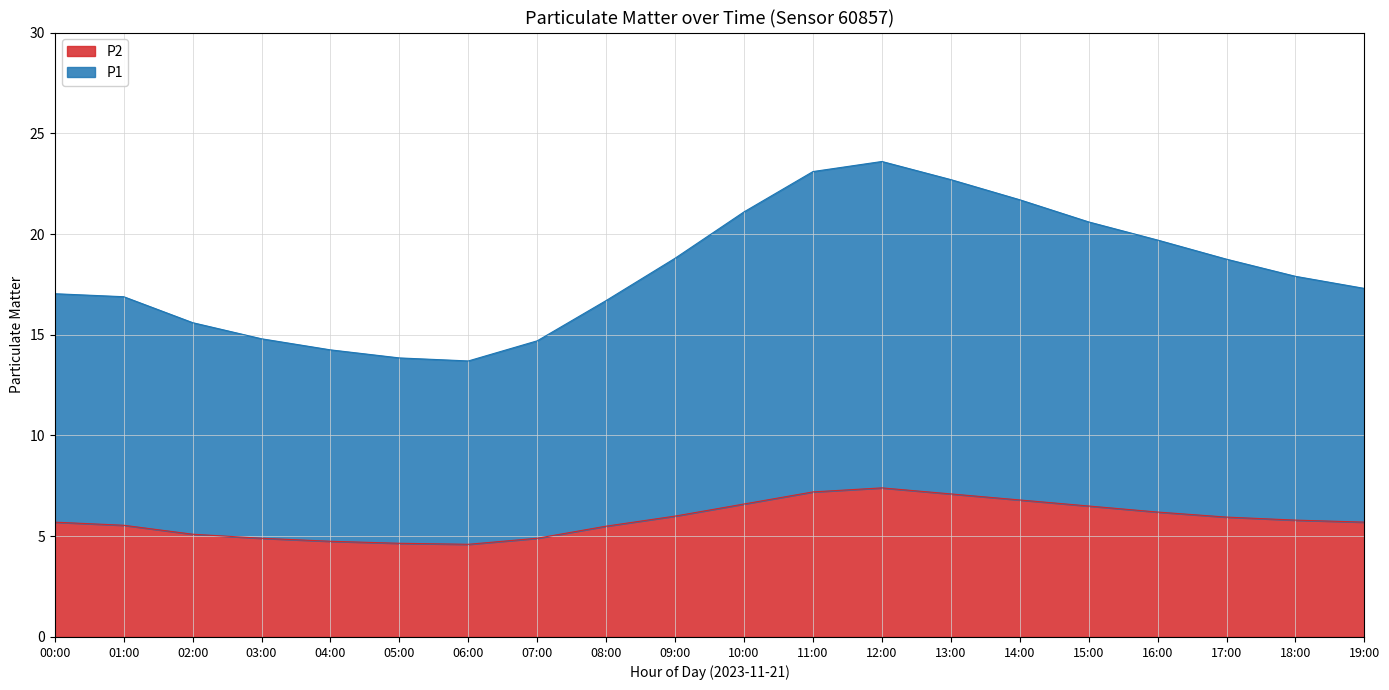

Which series has the widest spread of values?

P1